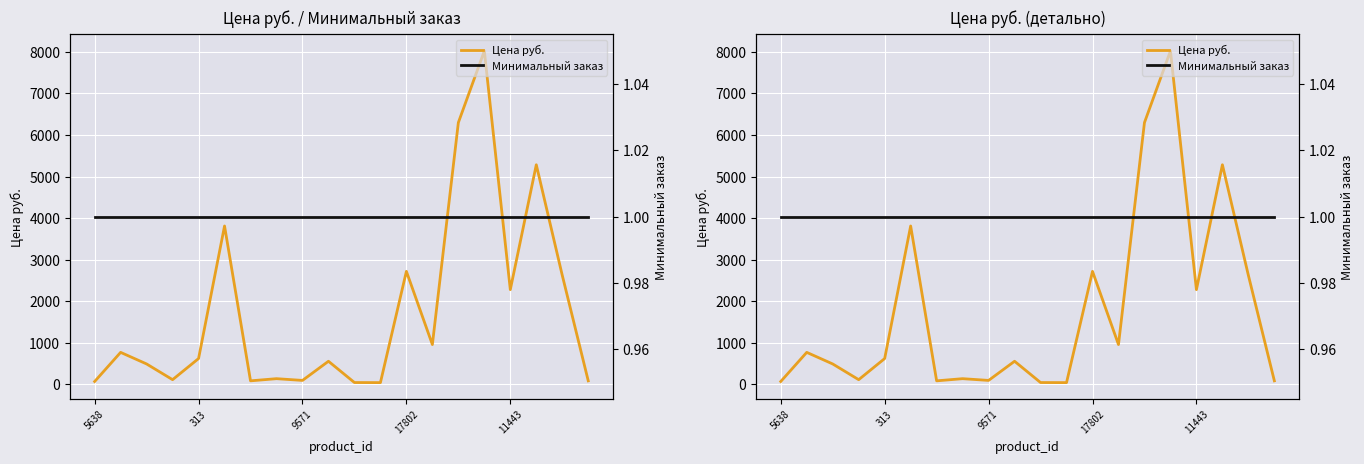

Reading left to right, list all the values displayed in this chart.

Цена руб.: 69.0	770.0	491.0	113.0	621.0	3811.0	85.0	137.0	95.0	556.0	44.0	42.0	2719.0	957.9	6299.0	8022.0	2279.0	5284.0	2623.0	85.0
Минимальный заказ: 1.0	1.0	1.0	1.0	1.0	1.0	1.0	1.0	1.0	1.0	1.0	1.0	1.0	1.0	1.0	1.0	1.0	1.0	1.0	1.0